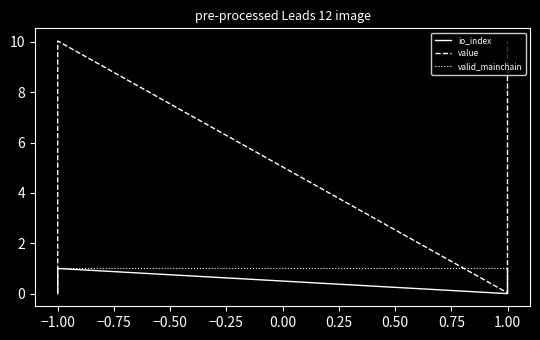

How many lines are shown in the chart?

3